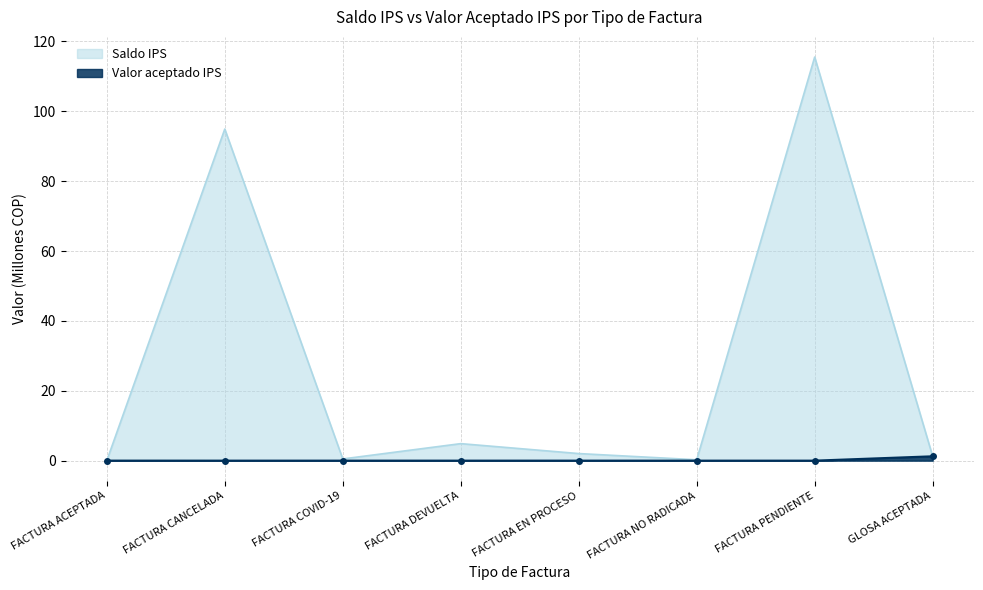

Which series has the largest total across all categories?

Saldo IPS